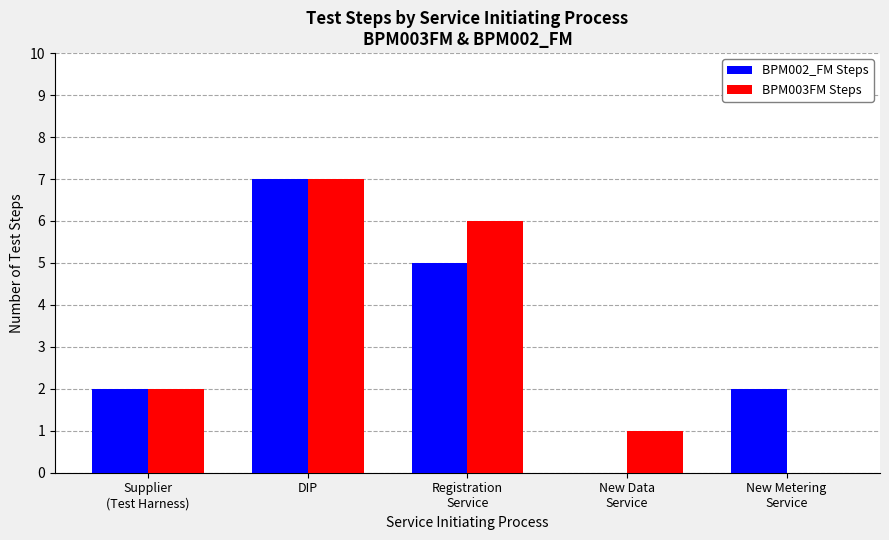

The value of BPM003FM Steps at DIP is 12. True or false?

False